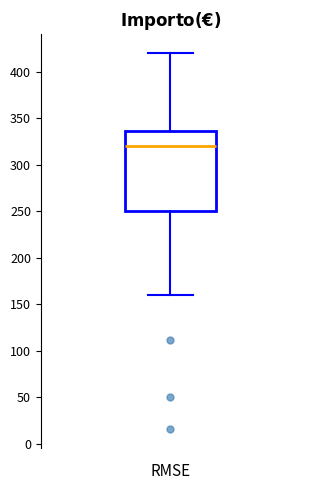

Where does the lower whisker of the box end on the y-axis? The values are not printed on the chart, so give them approximately, as read against the axis.

160